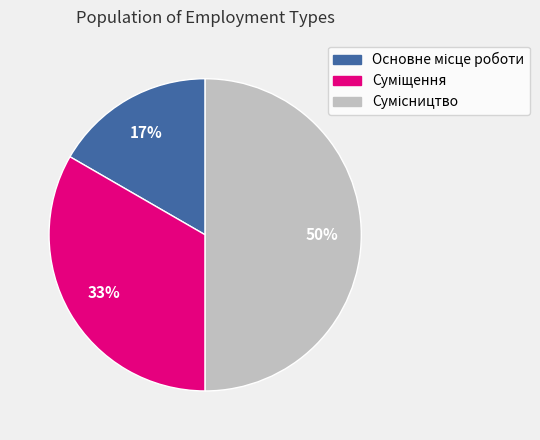

To the nearest percent, what is the average slice percentage?

33%